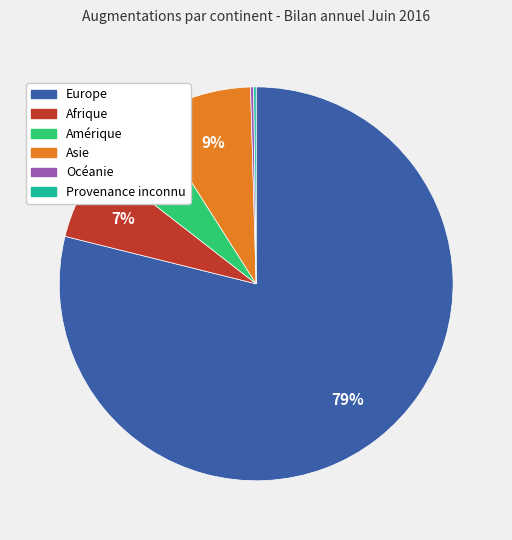

What percentage is the Afrique slice, to the nearest percent?

7%